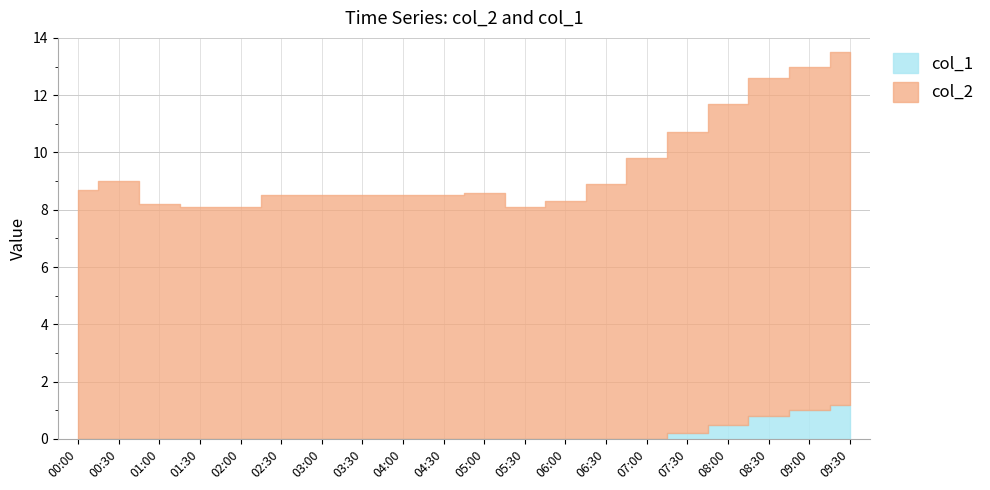

Which has a higher value, 08:00 or 01:00?

08:00